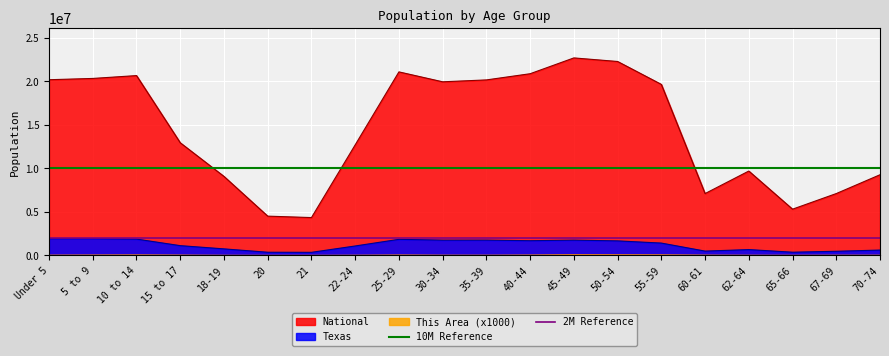

Is the value of Texas at 67-69 greater than the value of National at 67-69?

No